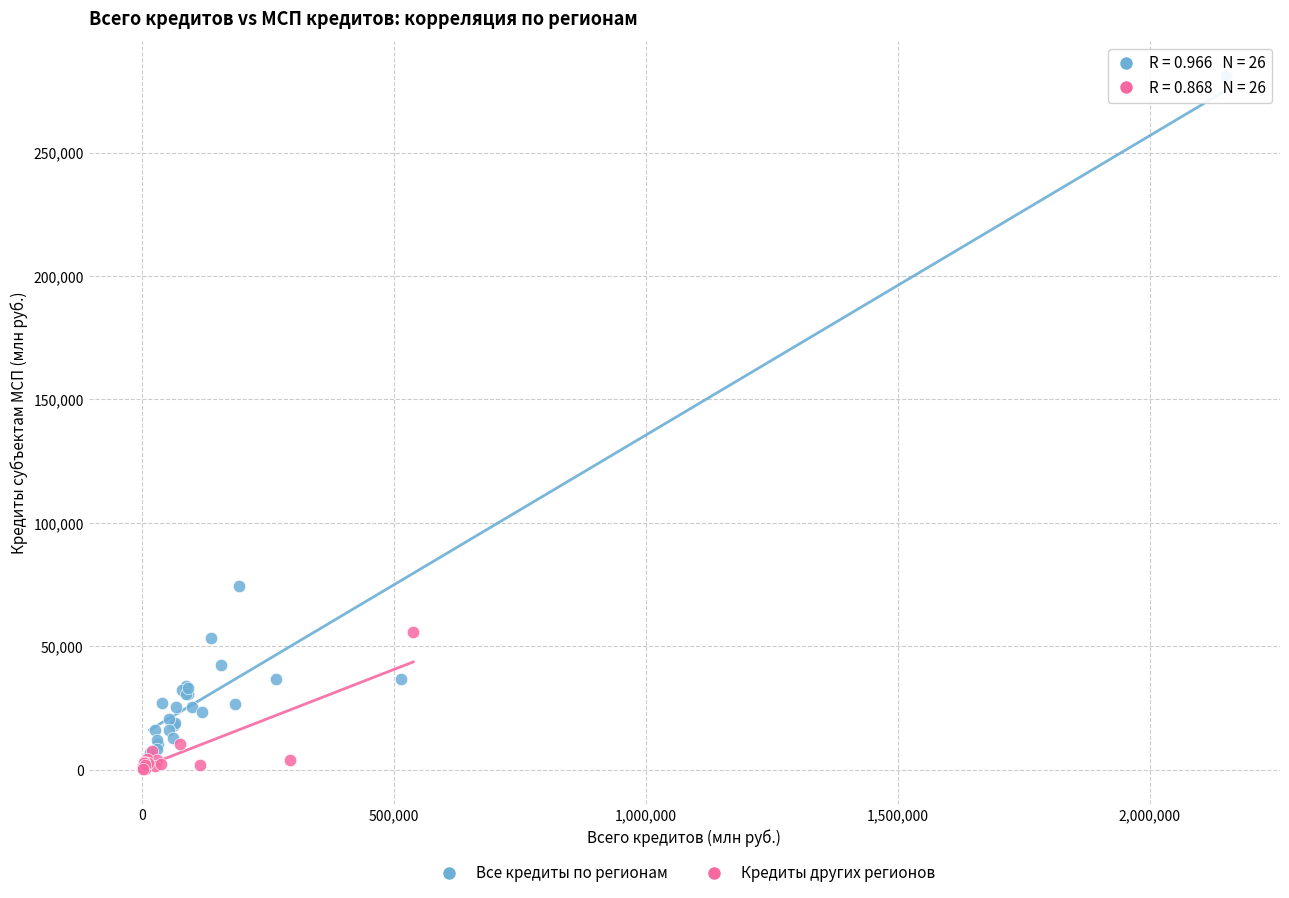

Which series has the largest Y range (max minus min)?

Все кредиты по регионам